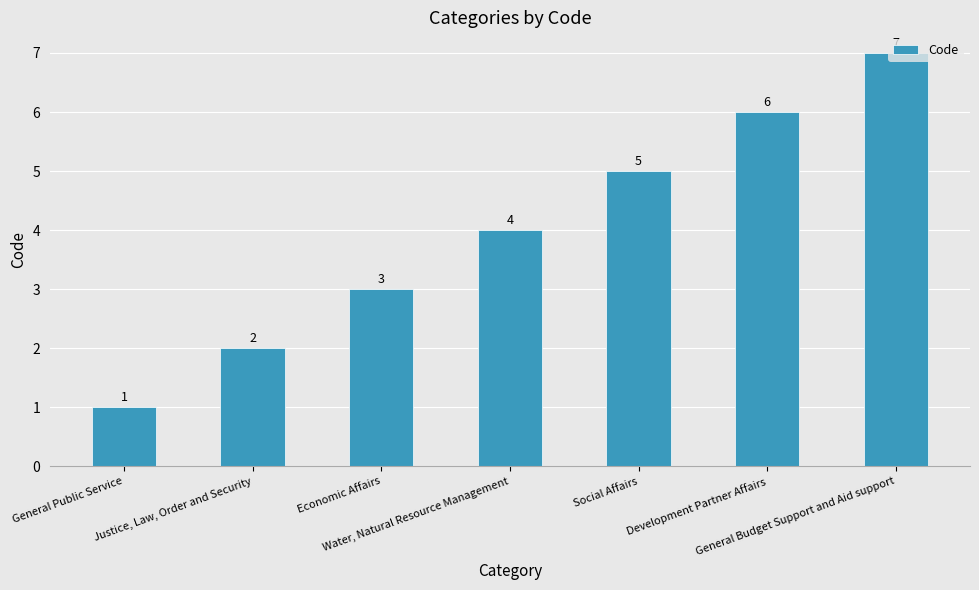

What is the maximum value shown in the chart?

7